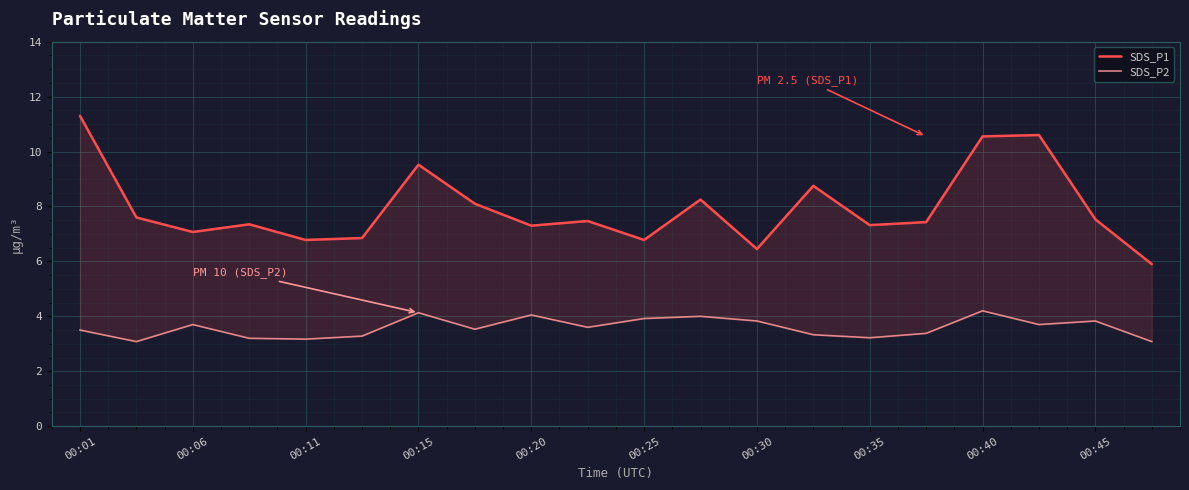

At which category is the sum across all series the highest?

00:01